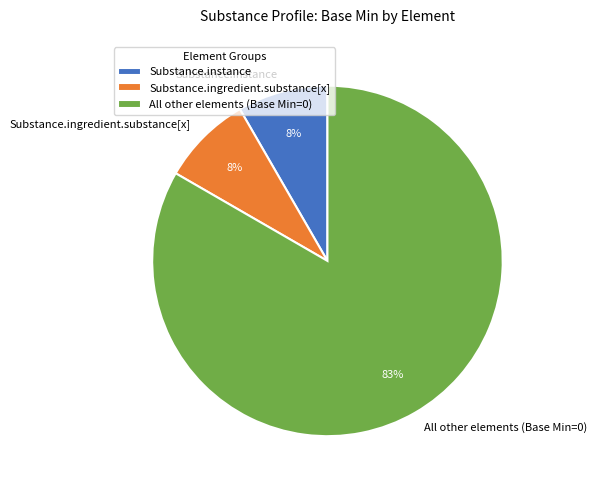

Does any single category account for the majority?

Yes